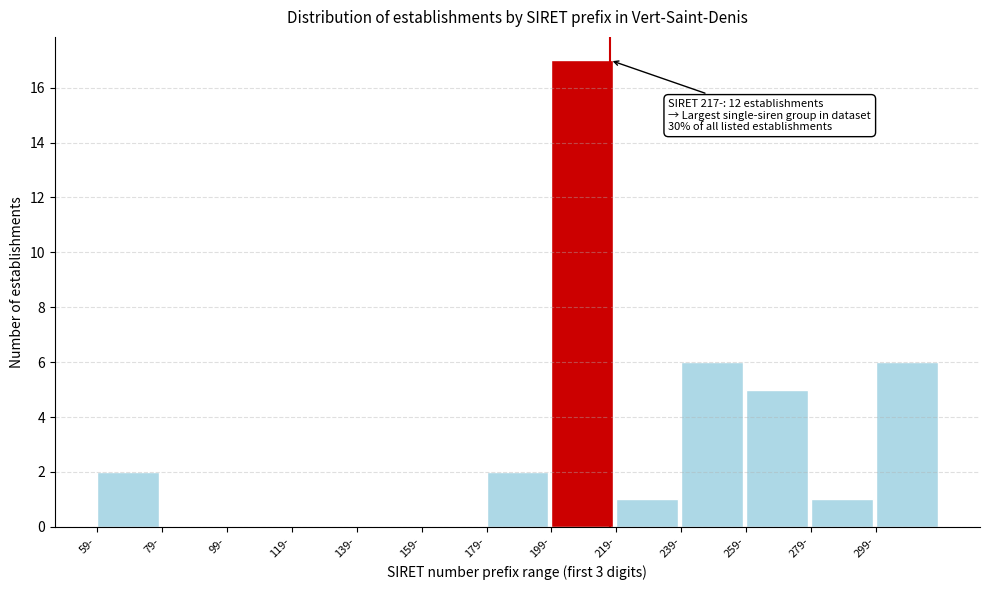

Over which range of the x-axis is the bar tallest?

199 to 219